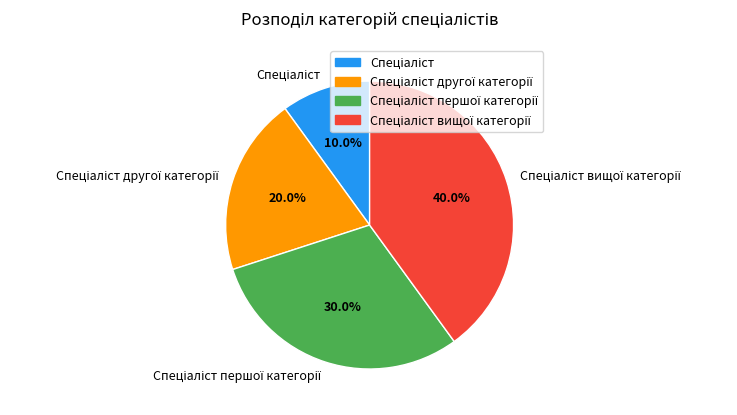

Is there a majority slice in this chart?

No